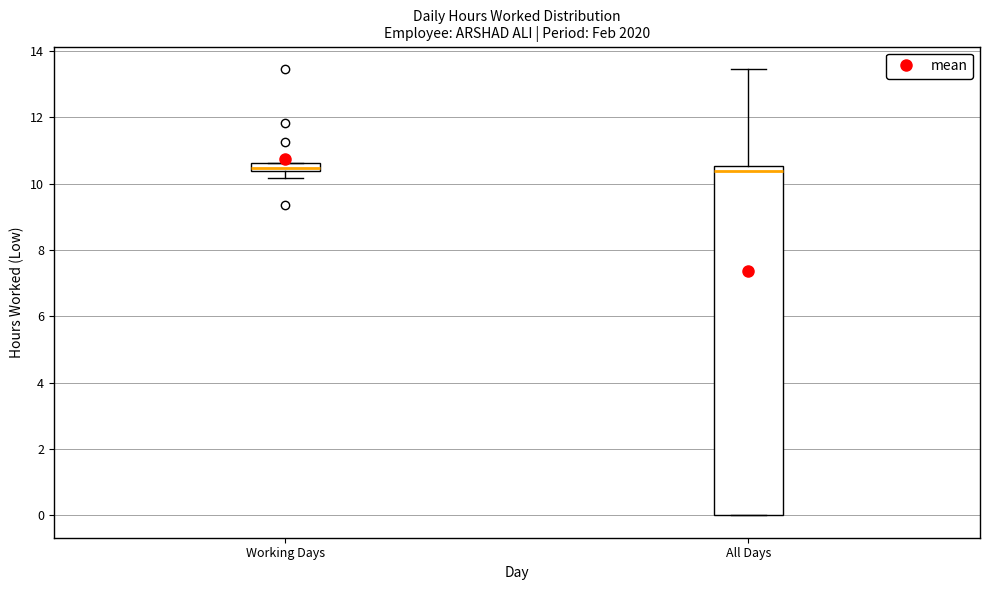

Comparing the boxes themselves (not the whiskers), which one is the tallest?

All Days